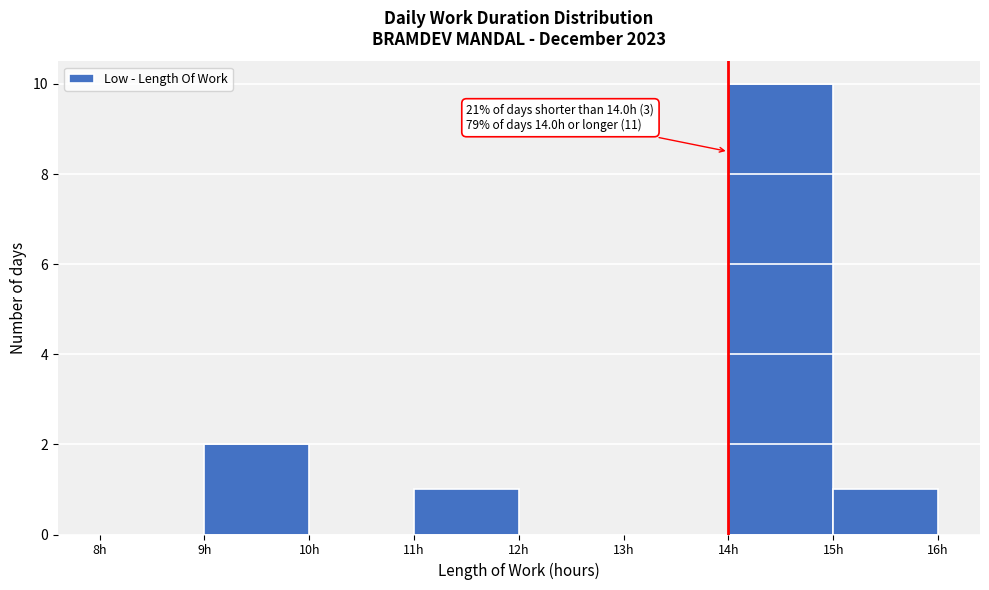

Which range on the x-axis has the tallest bar?

14 to 15